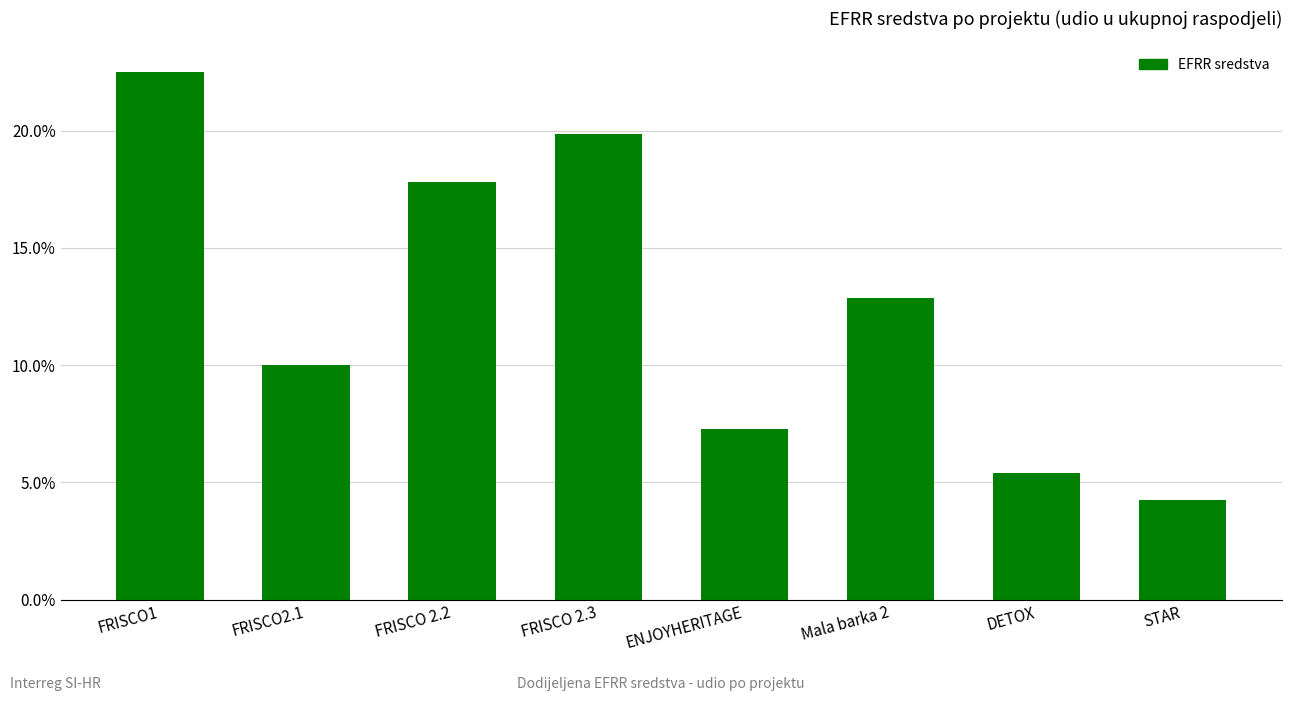

What is the change in value from FRISCO1 to FRISCO2.1?

-12.5